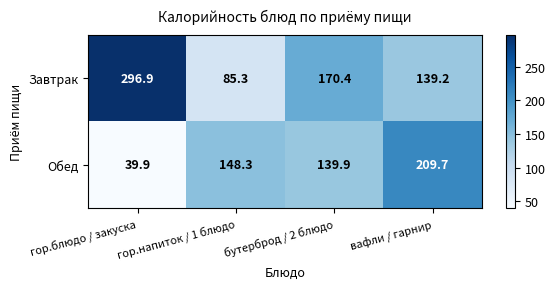

Read the Завтрак value at вафли / гарнир.

139.2